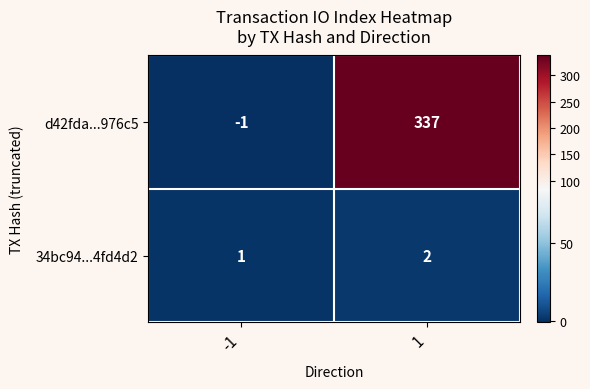

What is the sum of the d42fda...976c5 values at -1 and 1?

336